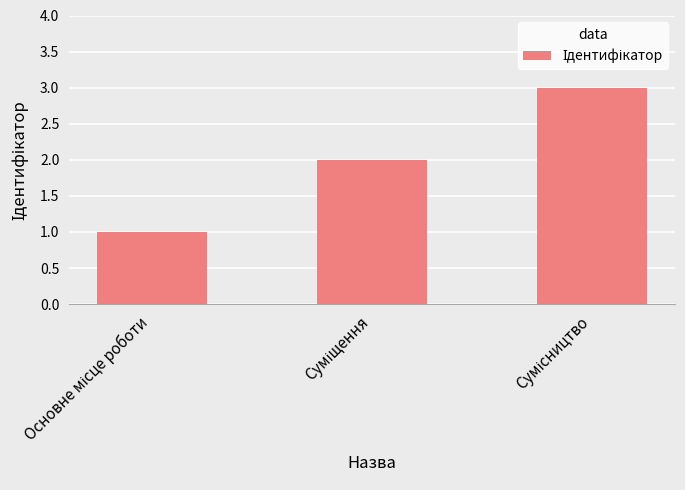

What is the maximum value shown in the chart?

3